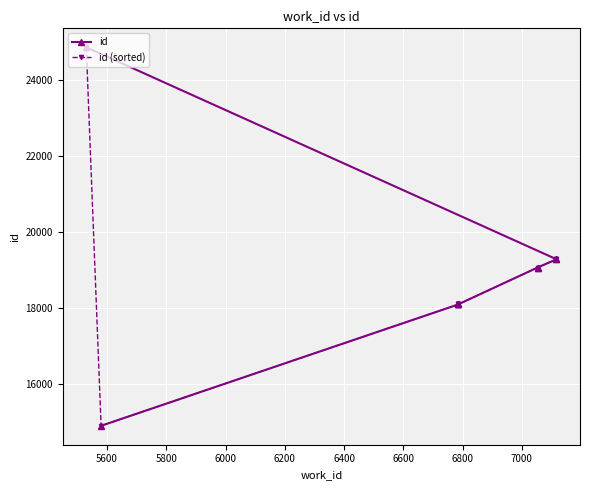

Which series has the largest total across all categories?

id